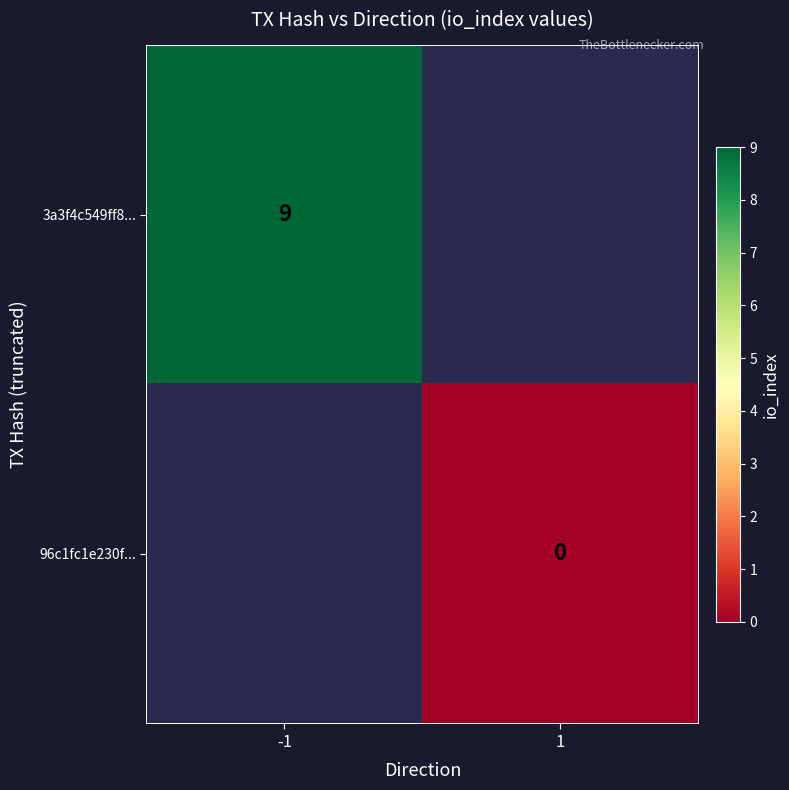

At which category does the chart reach its minimum across all series?

1